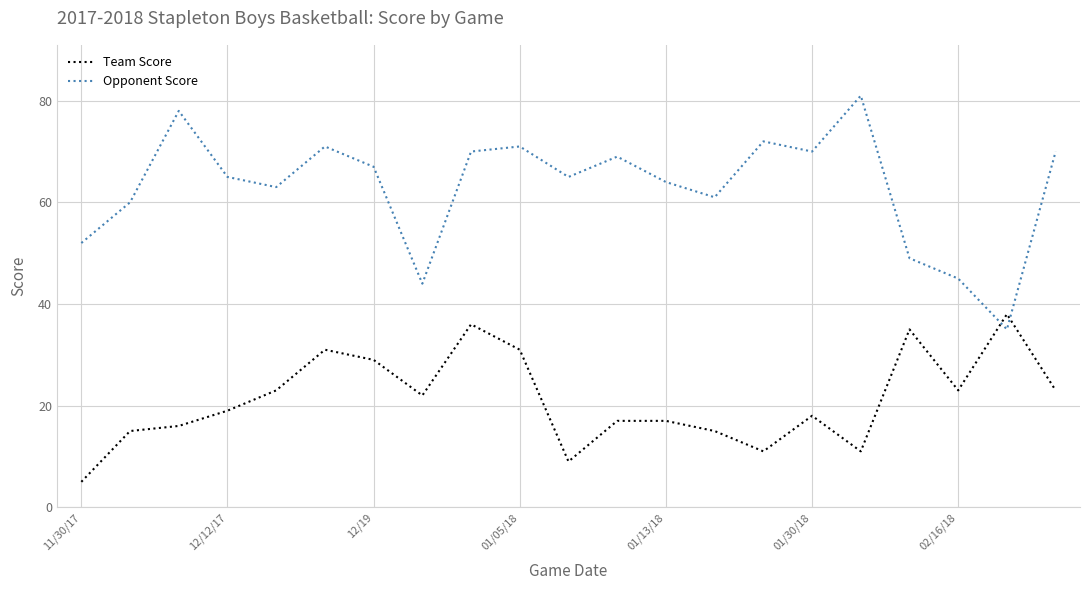

What are all the series names shown in the legend?

Team Score, Opponent Score